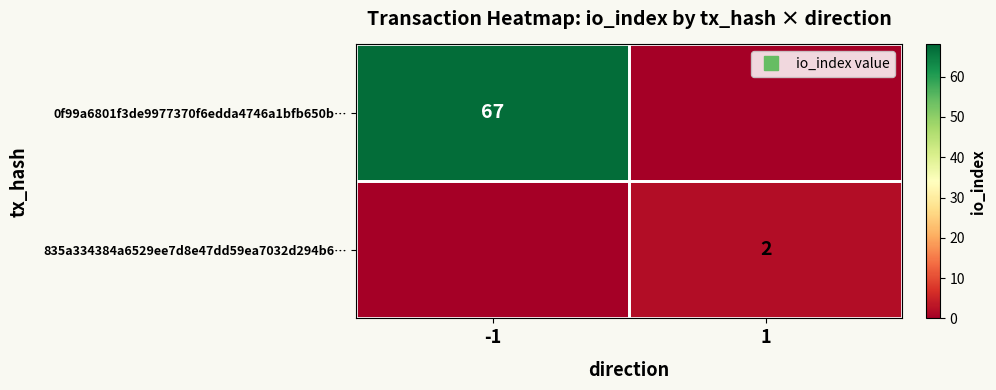

Which category has the lowest value across all series?

1